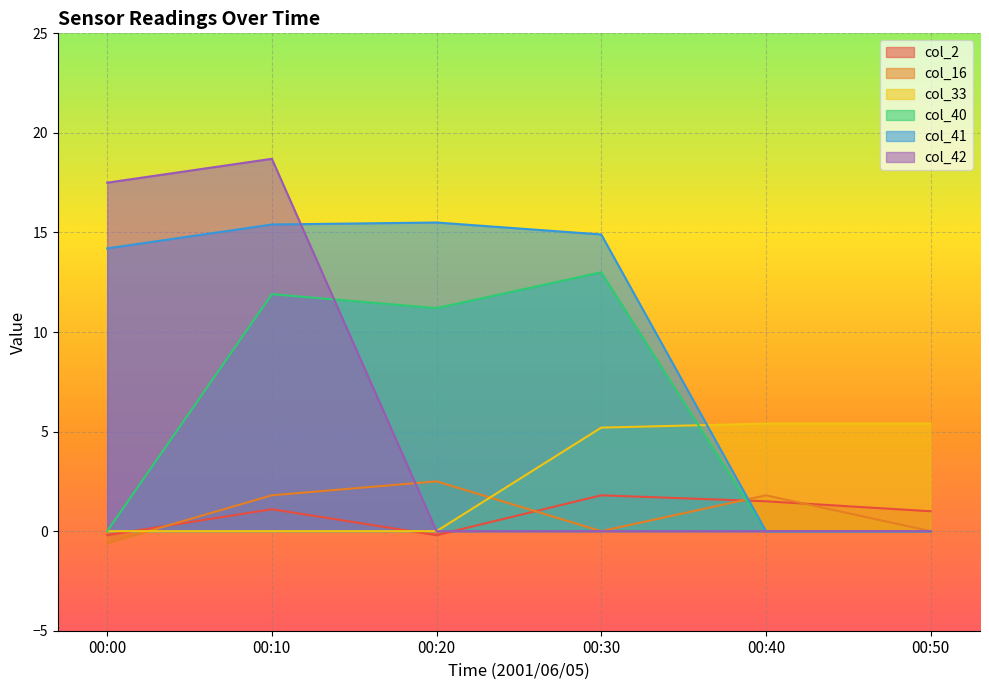

The col_2 series shows -0.2 at 00:00. True or false?

True